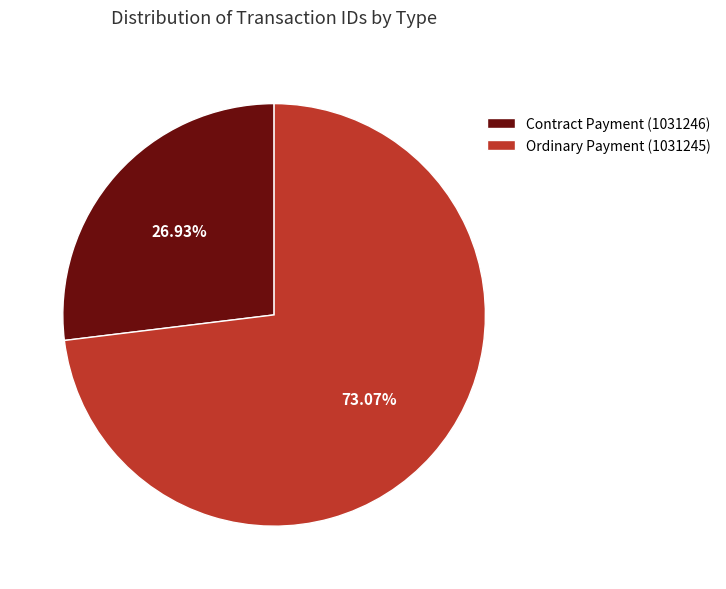

Is Contract Payment (1031246) the majority of the pie?

No